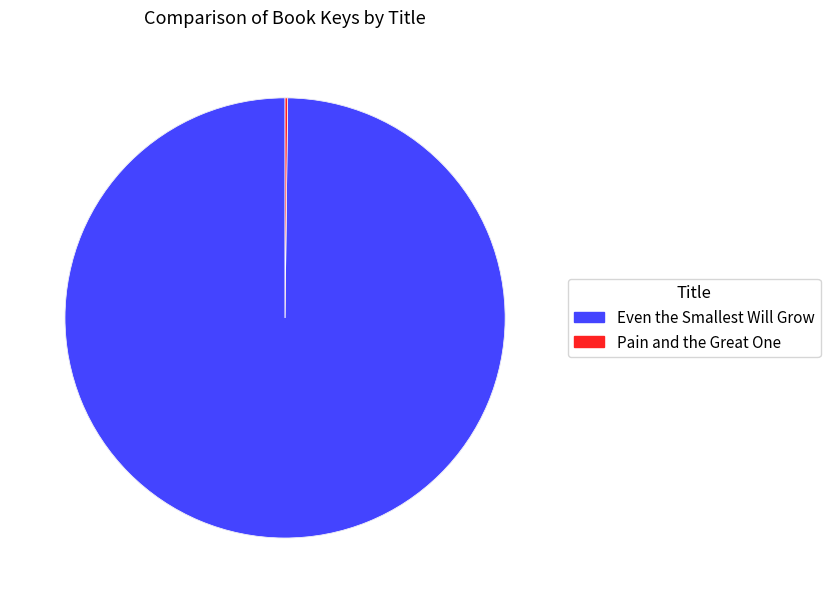

What is the largest slice in the pie chart?

Even the Smallest Will Grow